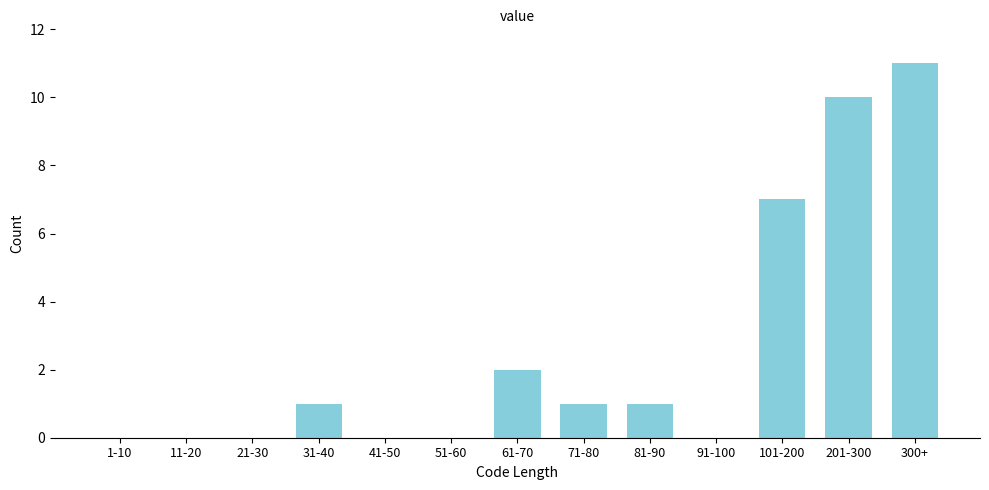

What is the sum of all values?

33